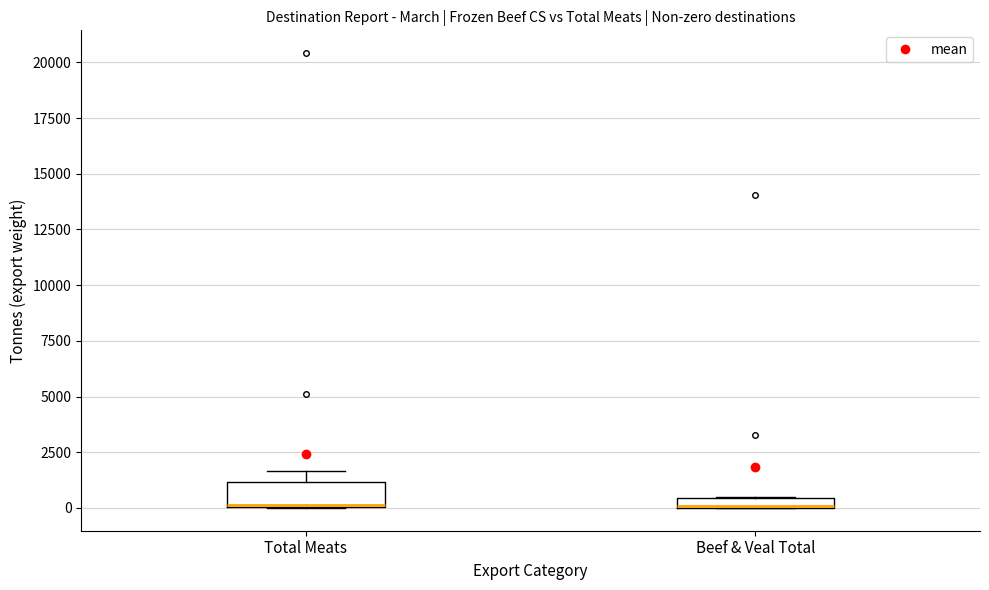

Which box is the tallest, from its lower edge to its upper edge?

Total Meats